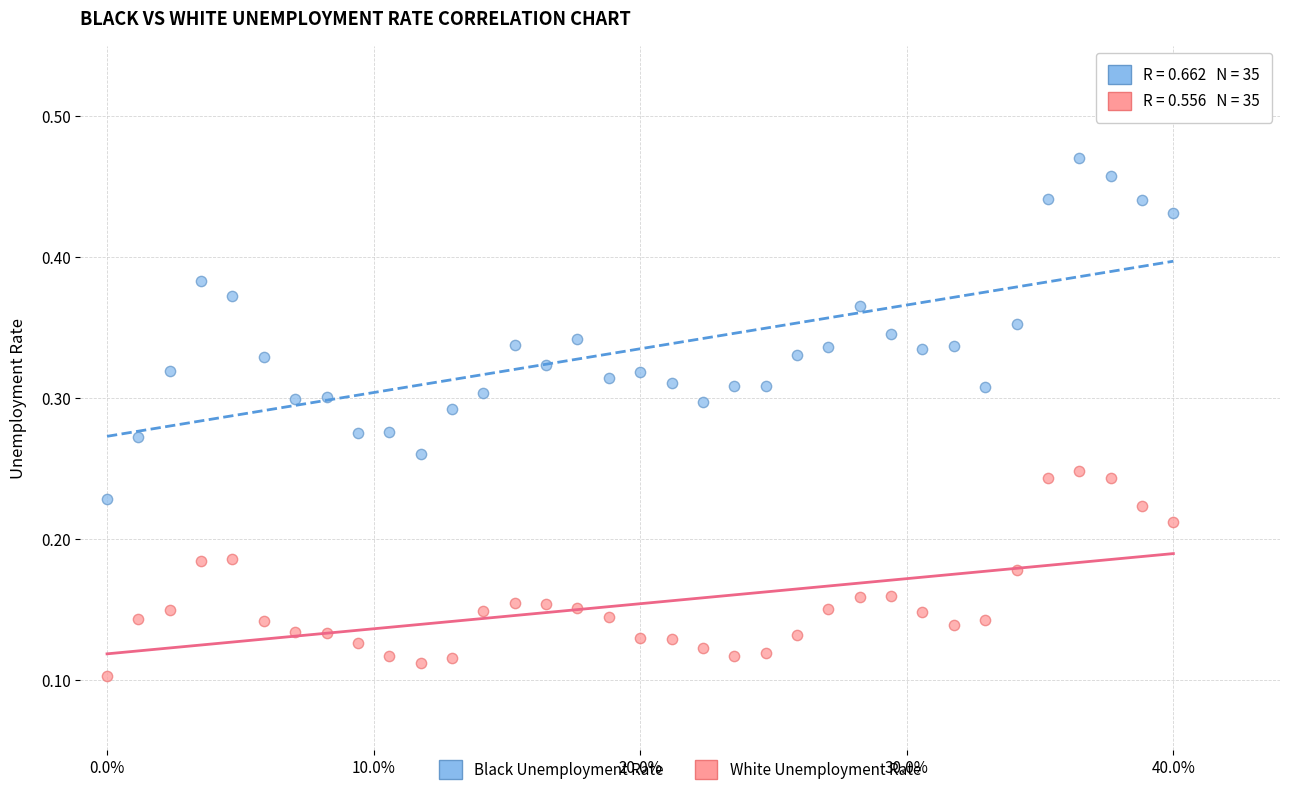

Which series reaches the maximum Y coordinate?

Black Unemployment Rate